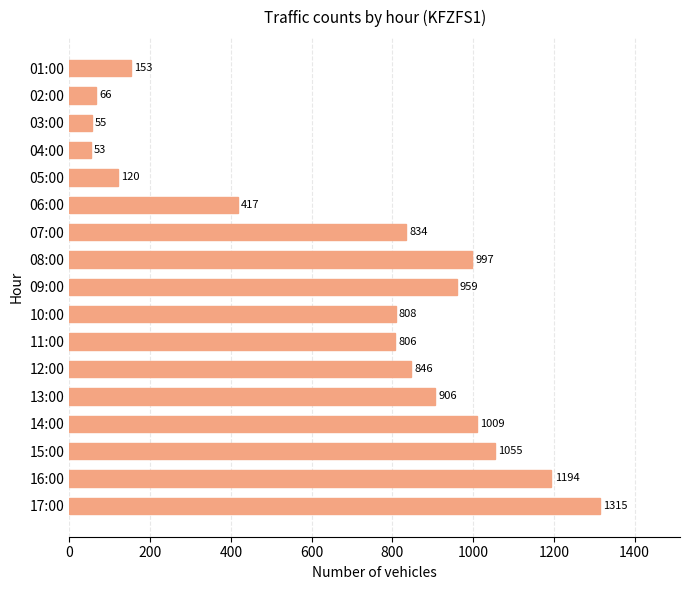

Reading top to bottom, what are all the values shown in this chart?

153	66	55	53	120	417	834	997	959	808	806	846	906	1009	1055	1194	1315